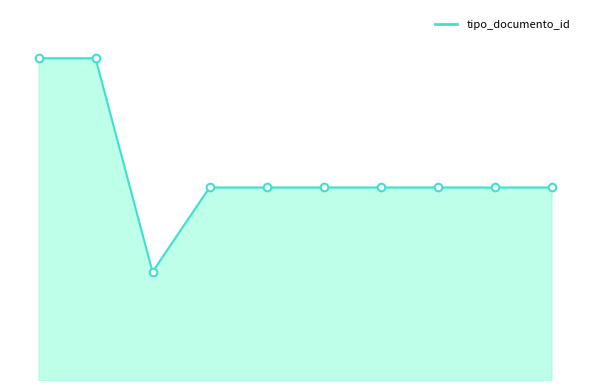

Does the chart have visible grid lines?

No